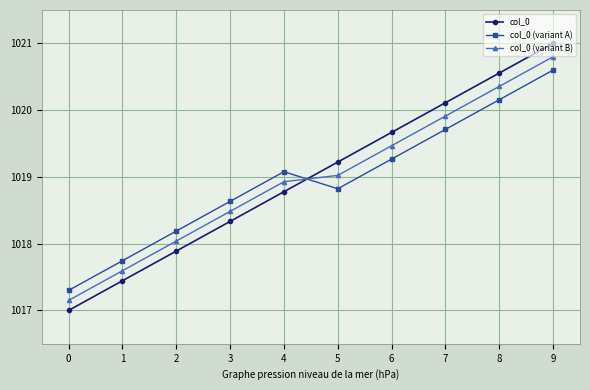

What is the difference between the highest and lowest values at 2?

0.3